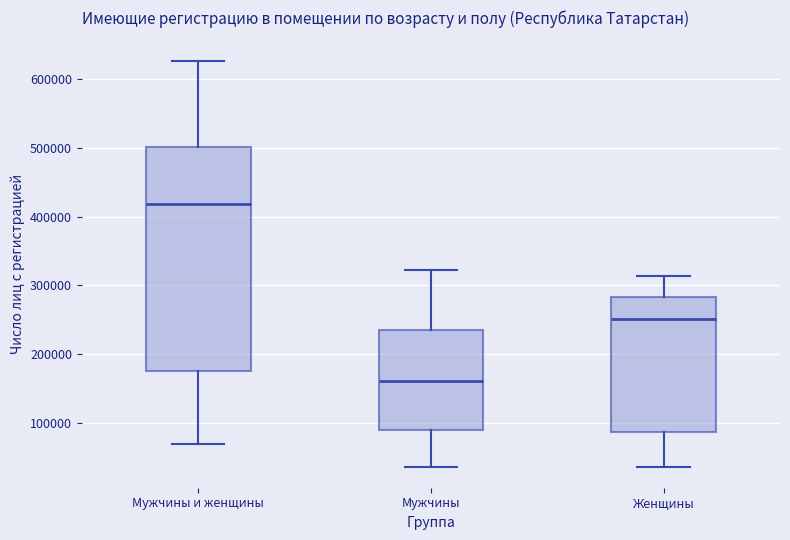

Which box is the tallest, from its lower edge to its upper edge?

Мужчины и женщины